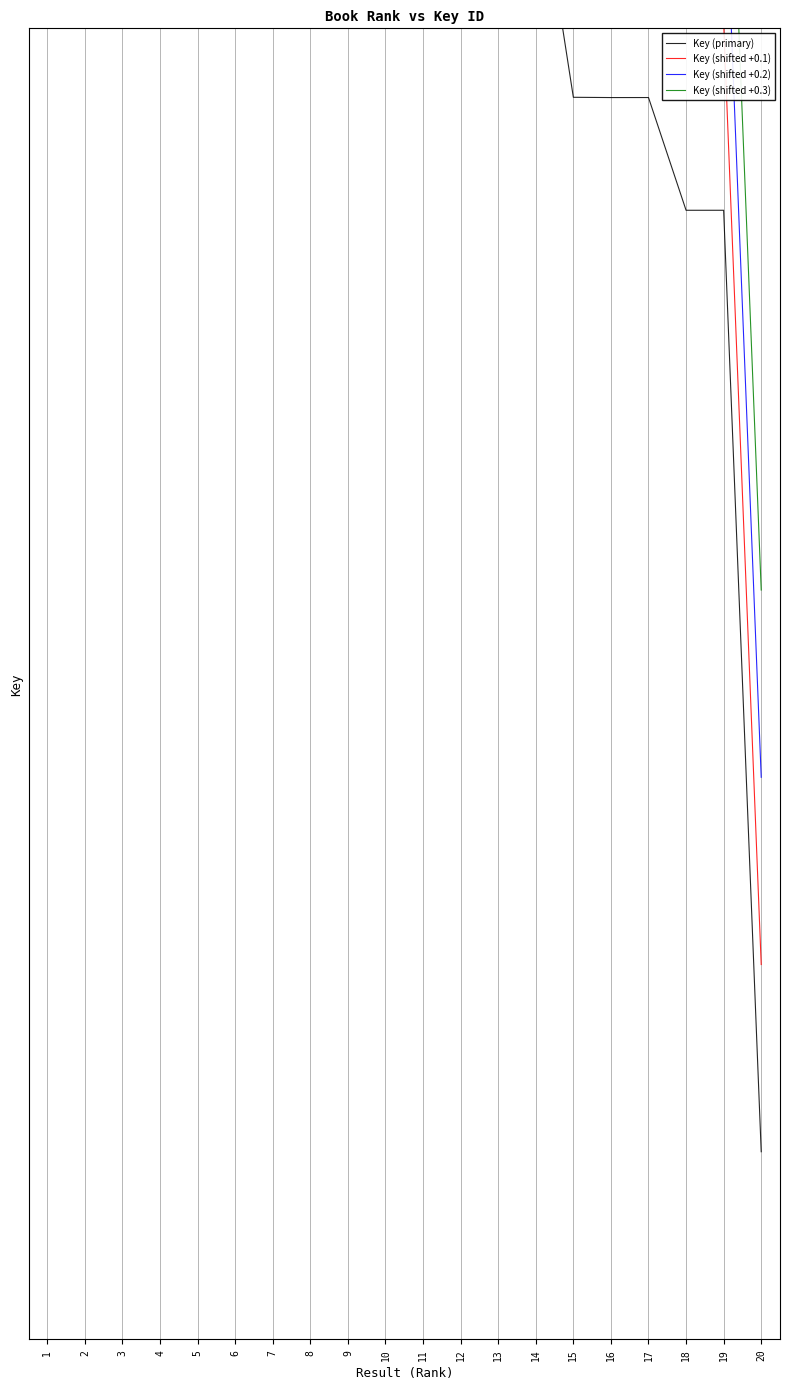

How many lines are shown in the chart?

4